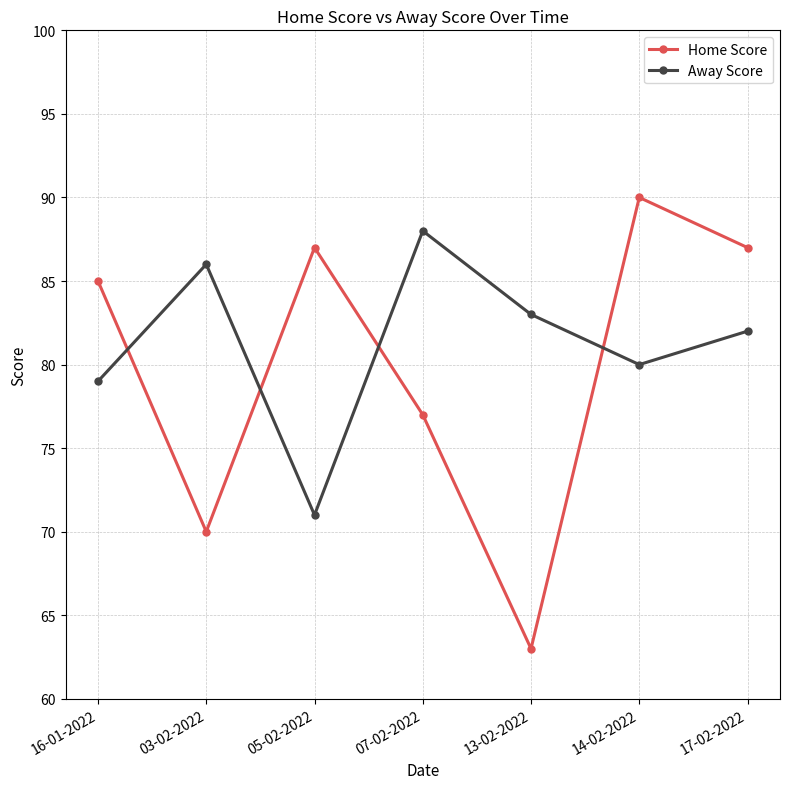

Reading right to left, transcribe all the data shown in this chart.

Home Score: 87	90	63	77	87	70	85
Away Score: 82	80	83	88	71	86	79